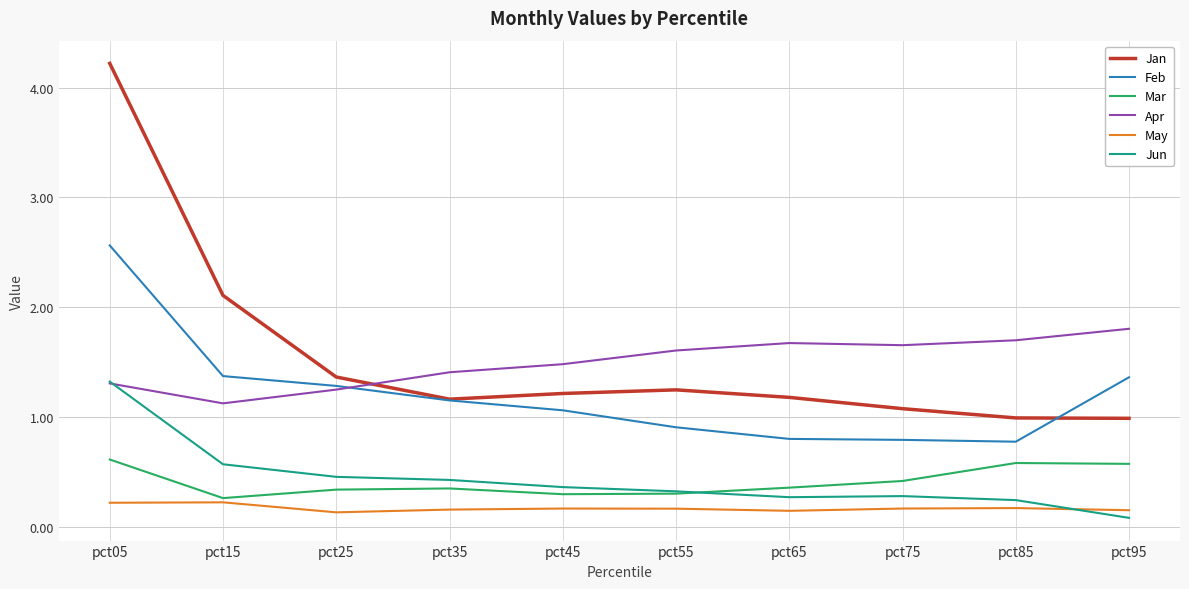

True or false: Mar has more than 0 points higher than both neighbors.

True